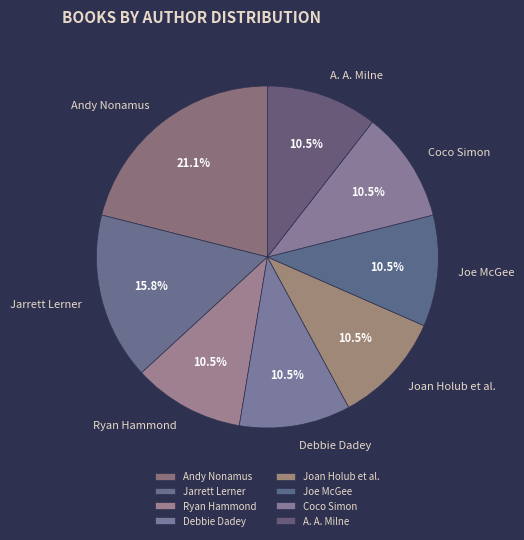

How much of the chart is everything except Jarrett Lerner?

84.2%